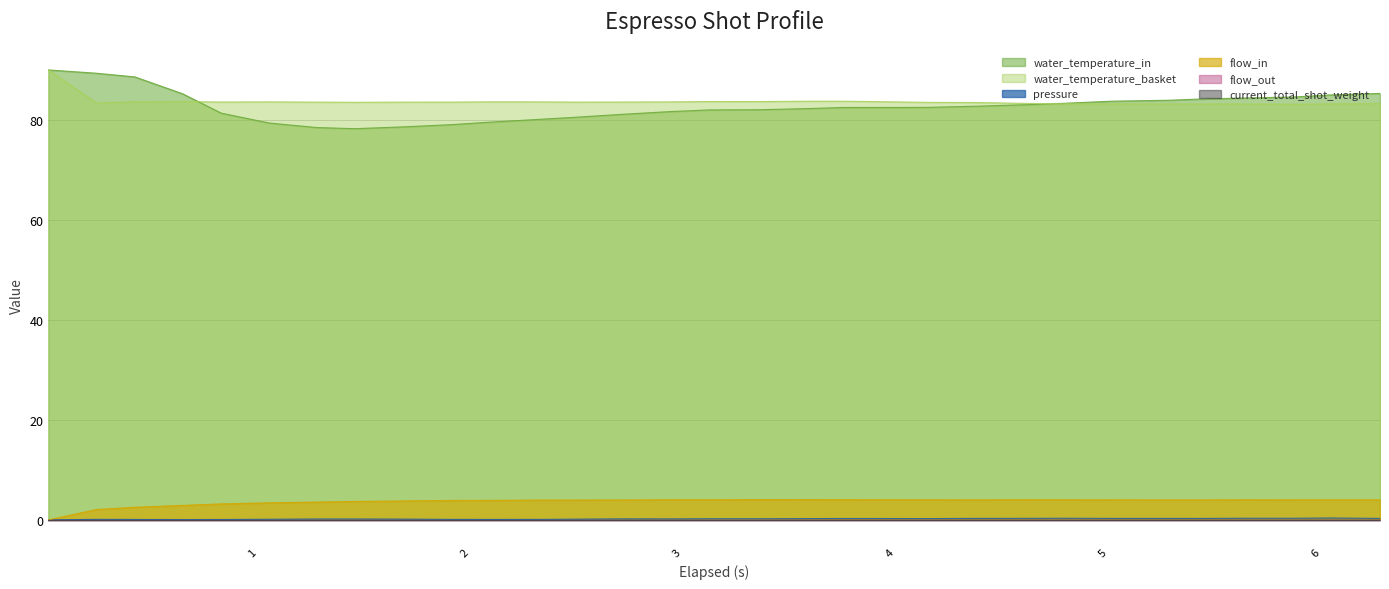

What is the sum of the pressure values at 5.671 and 3.384?

0.5